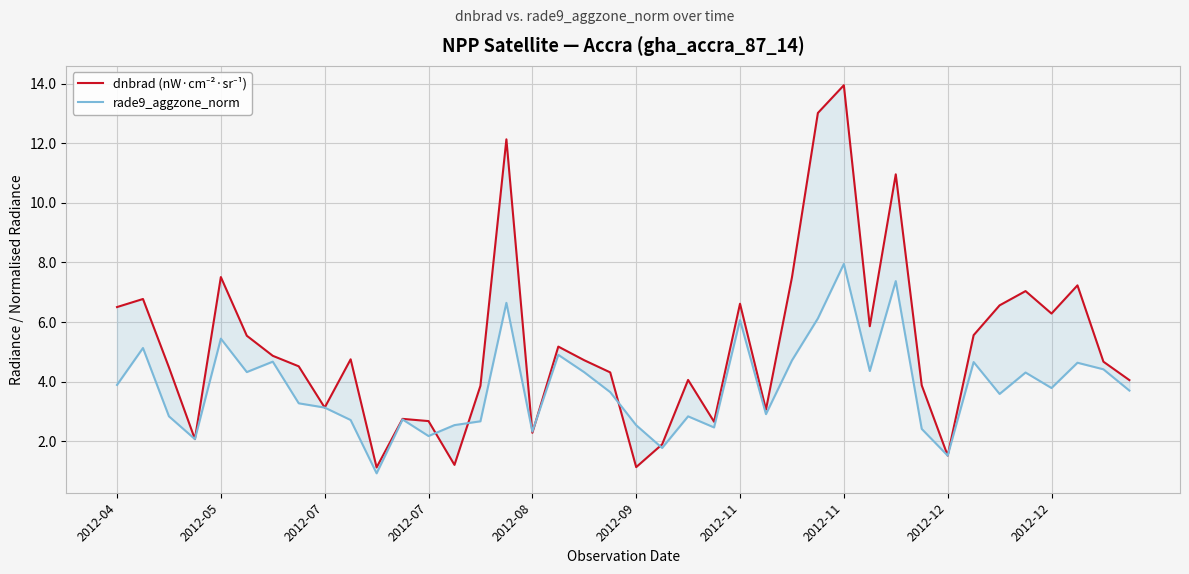

What is the sum of all dnbrad (nW·cm⁻²·sr⁻¹) values?

207.8